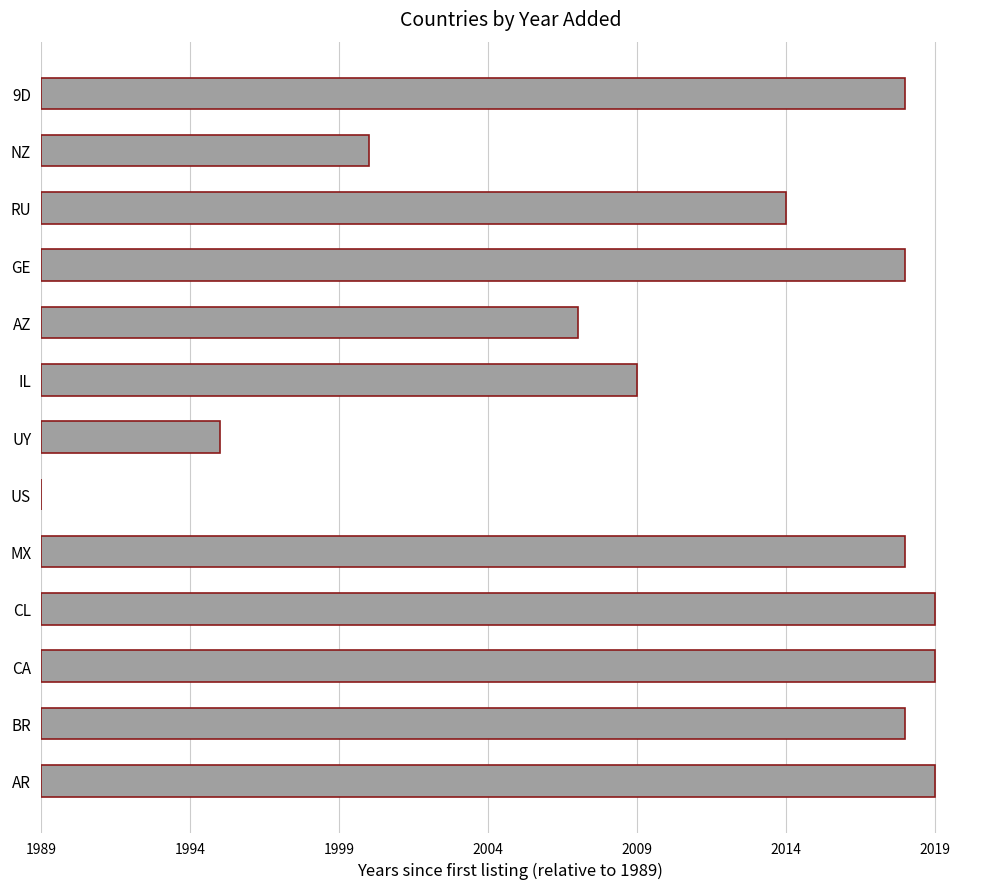

At which label is the value closest to 15?

AZ